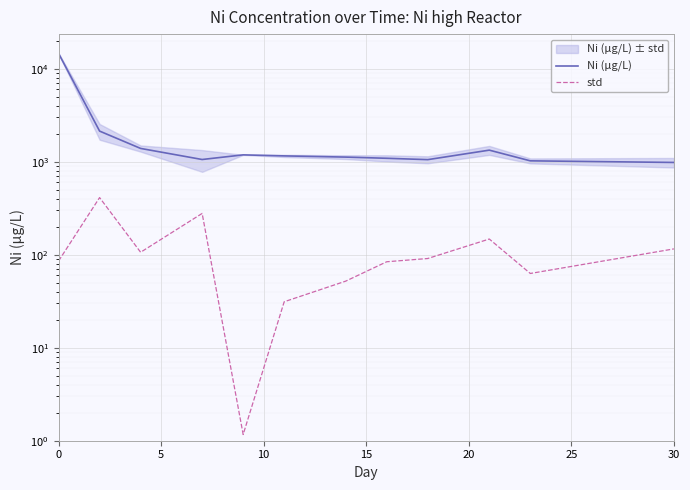

True or false: Ni (μg/L) and std intersect in this chart.

False